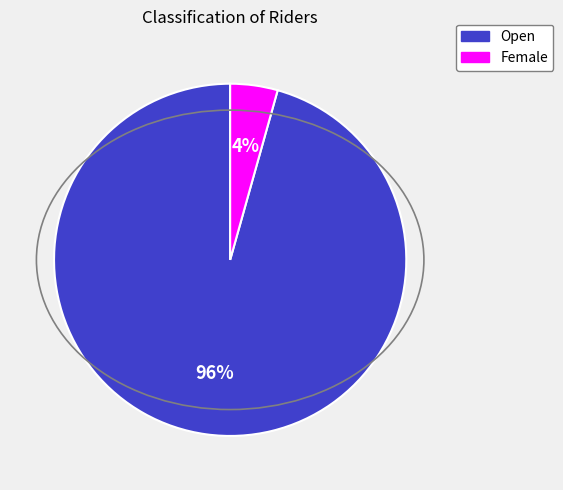

How many segments does this pie chart have?

2